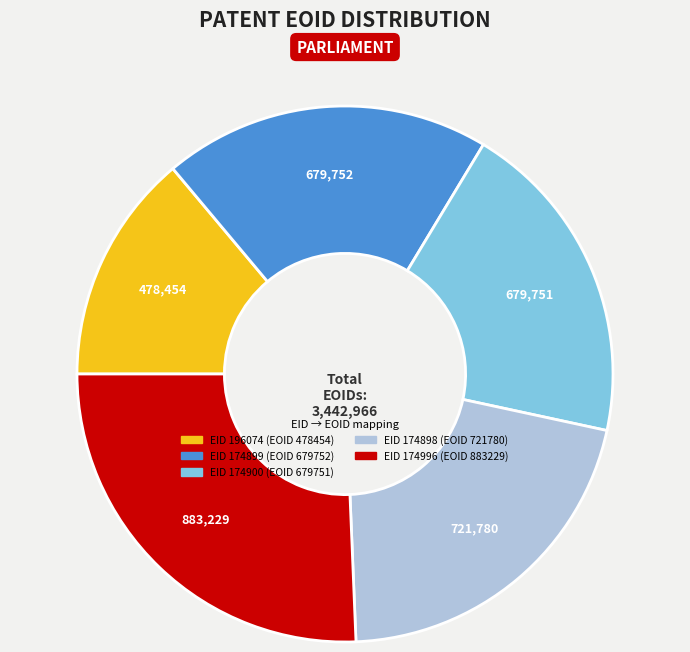

Is there a majority slice in this chart?

No